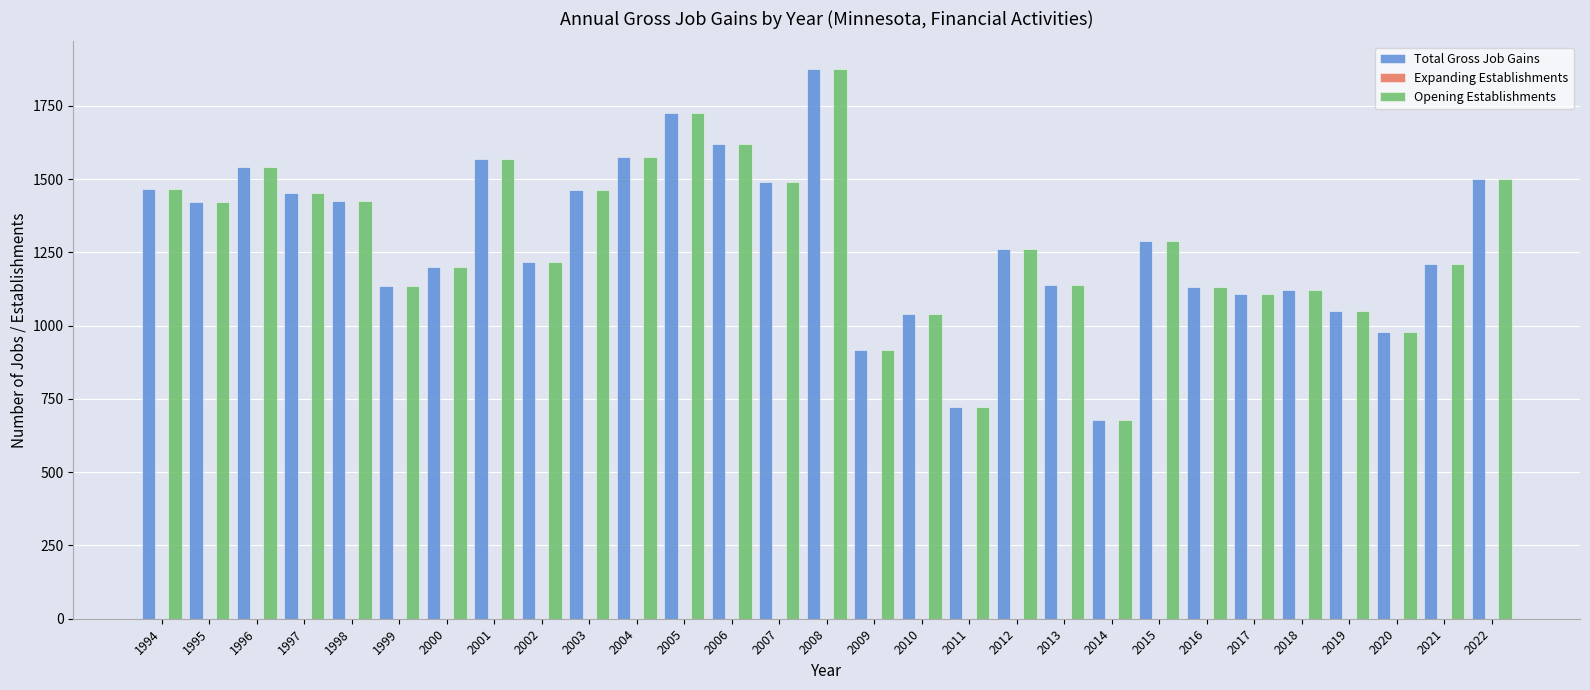

What is the value of the Total Gross Job Gains bar at the 13th from the left?

1618